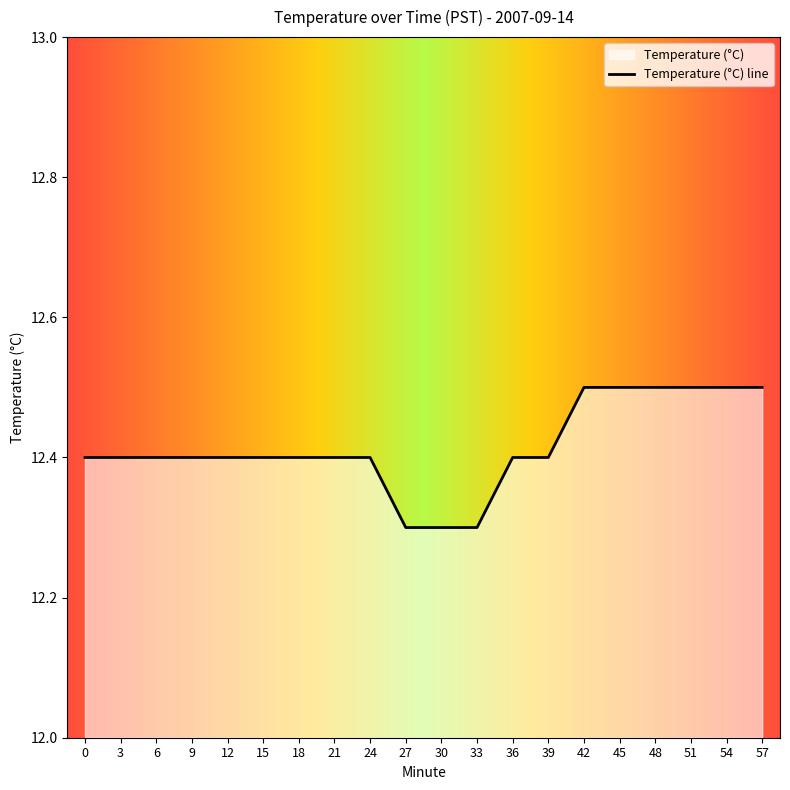

Reading right to left, transcribe all the data shown in this chart.

12.5	12.5	12.5	12.5	12.5	12.5	12.4	12.4	12.3	12.3	12.3	12.4	12.4	12.4	12.4	12.4	12.4	12.4	12.4	12.4